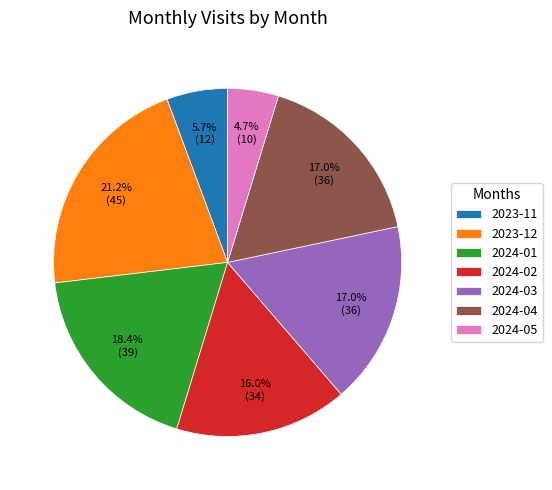

What percentage is the 2024-04 slice, to the nearest percent?

17%